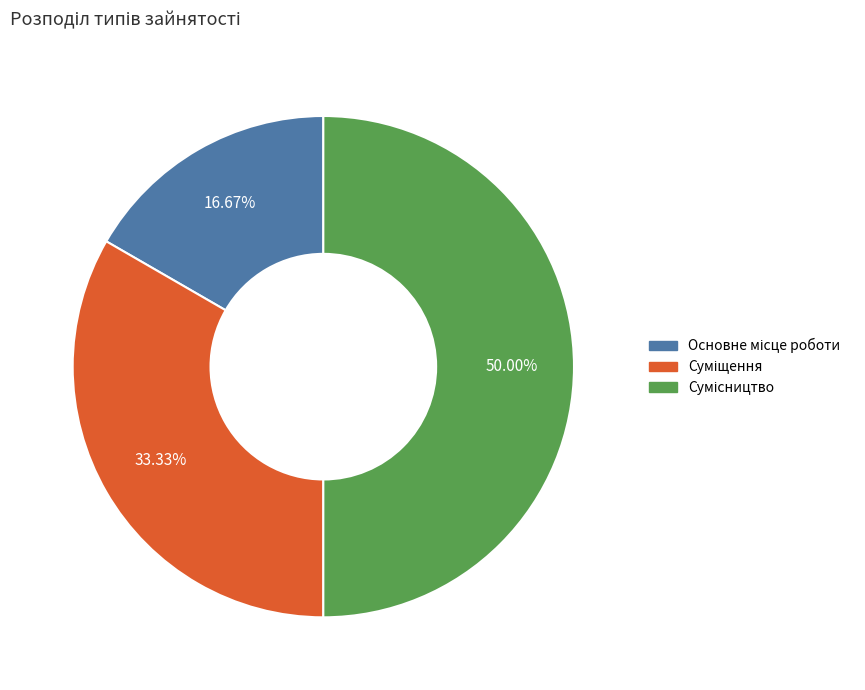

How many segments does this pie chart have?

3